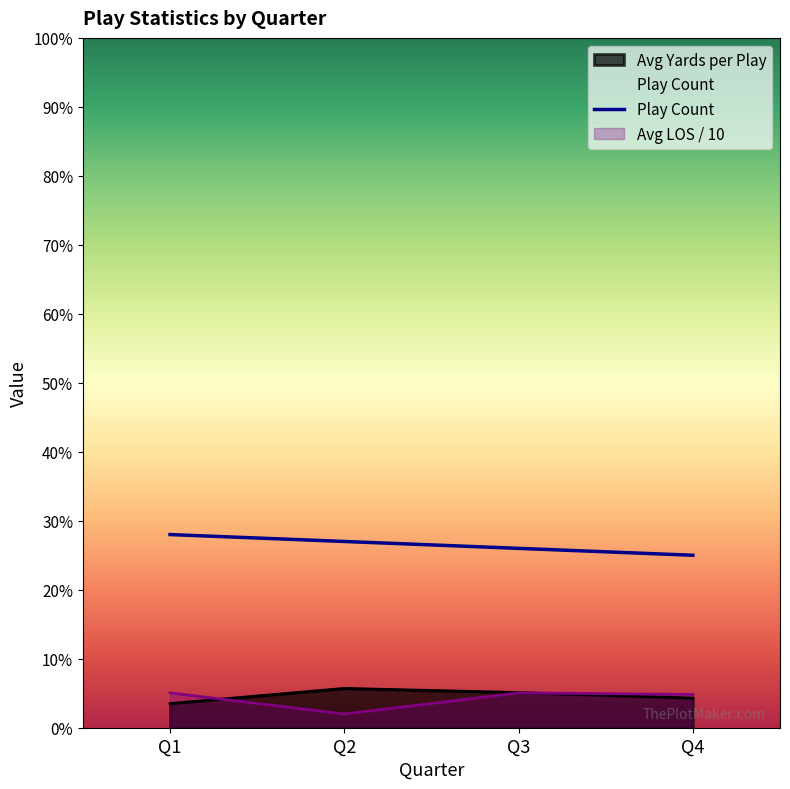

Is the value of Play Count at Q3 greater than the value of Avg Yards per Play at Q1?

Yes